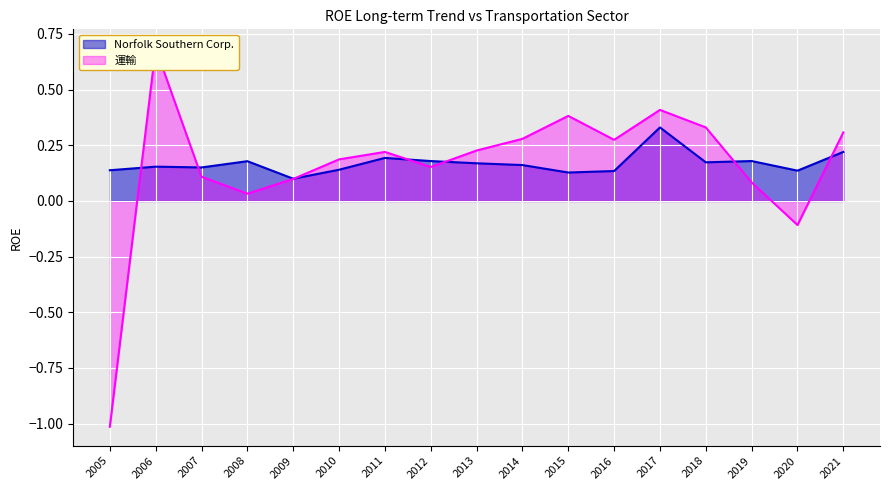

How many negative values does the 運輸 series have?

2